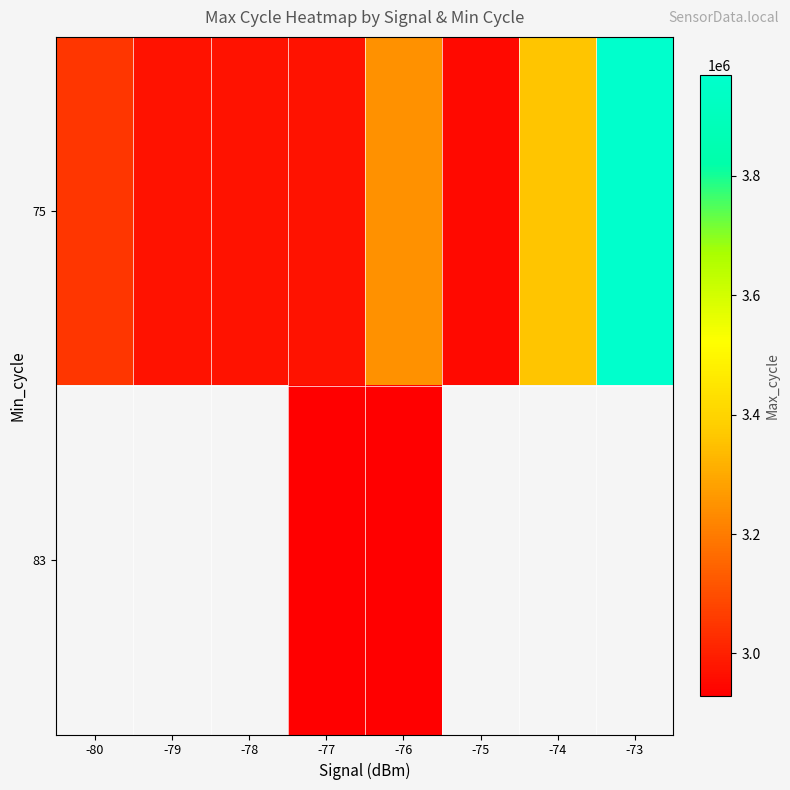

Which series has the largest total across all categories?

75